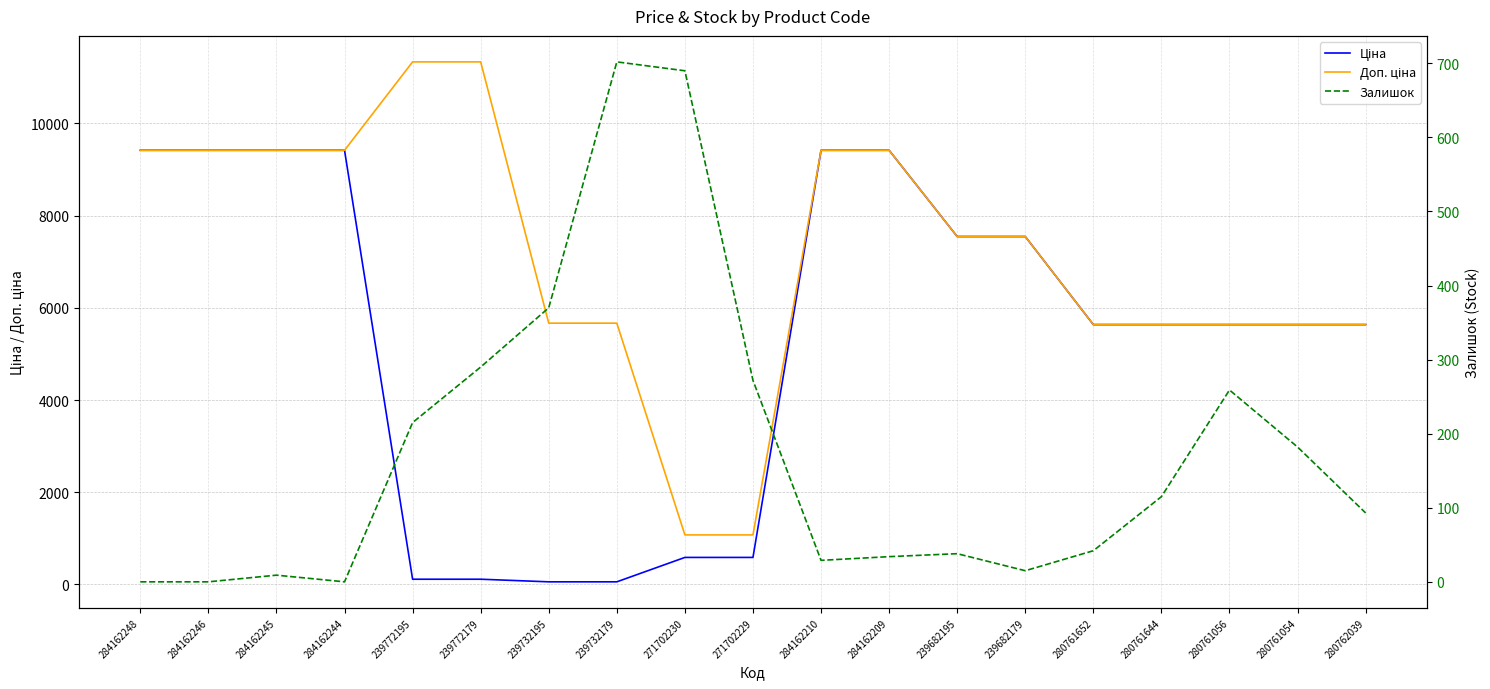

Which label corresponds to the smallest value in the chart?

284162248